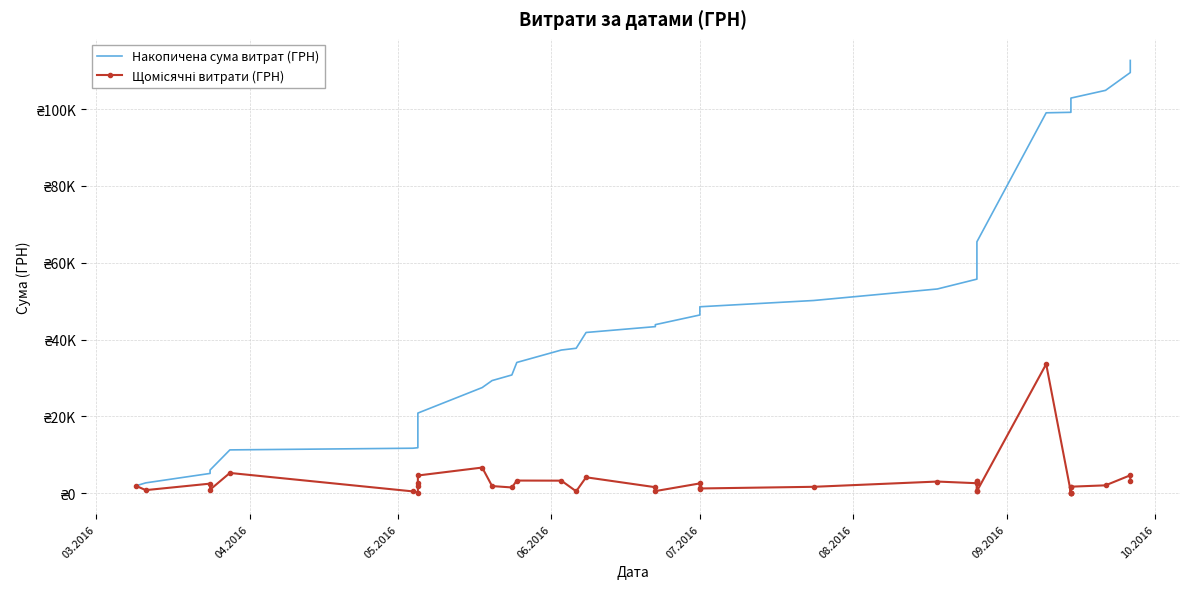

How many lines are shown in the chart?

2